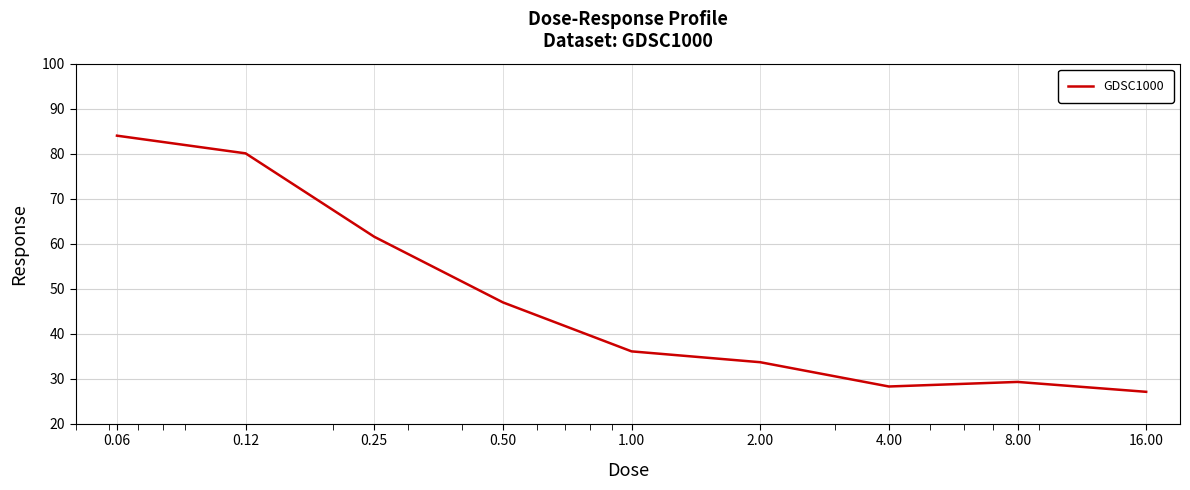

What is the difference between the maximum and minimum values?

56.9